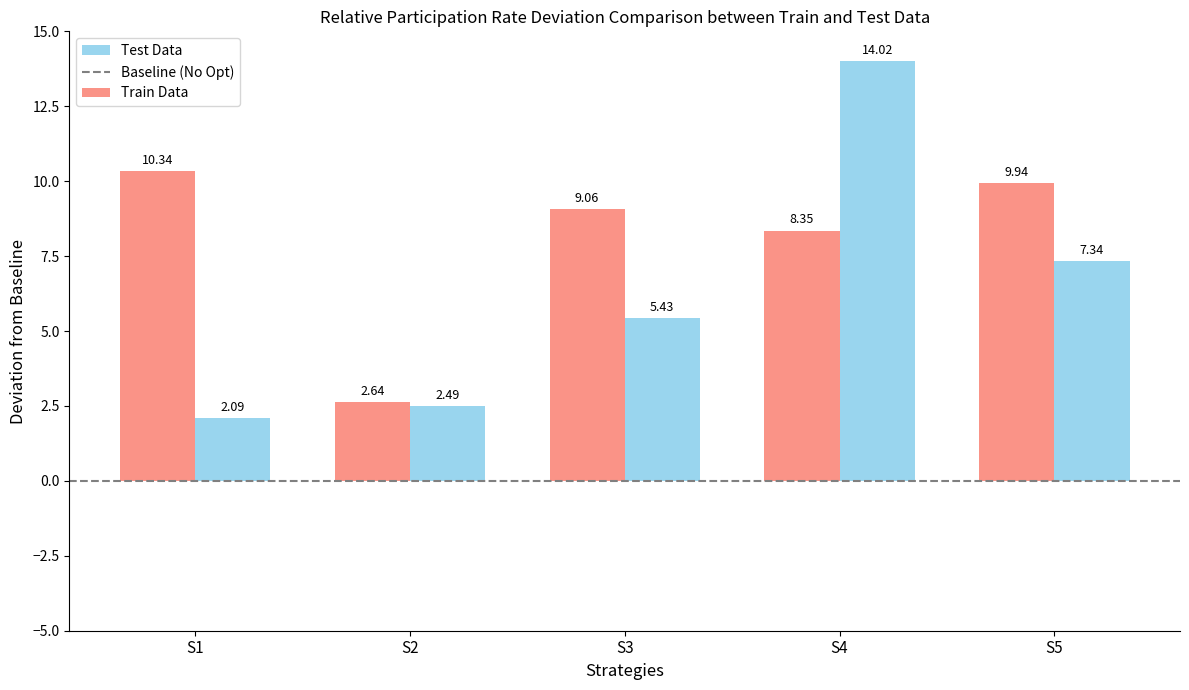

Which series has the largest total across all categories?

Train Data